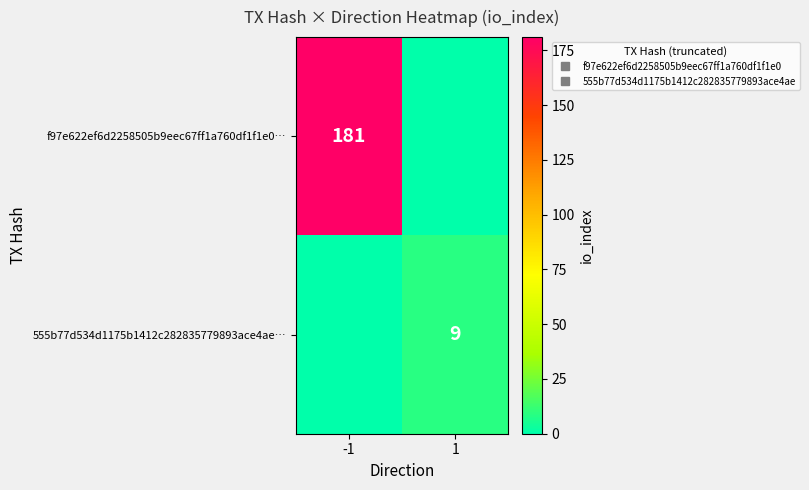

At -1, list the series in order from smallest to largest.

555b77d534d1175b1412c282835779893ace4ae…, f97e622ef6d2258505b9eec67ff1a760df1f1e0…